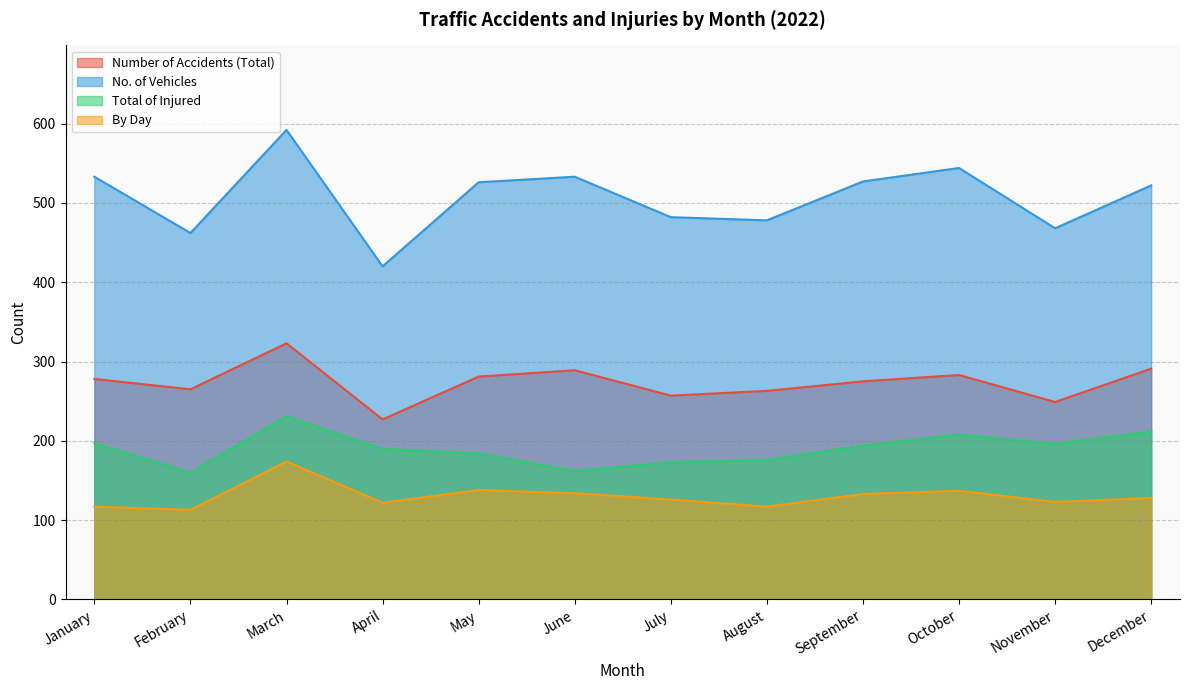

How many interior local valleys does the Number of Accidents (Total) series have?

4